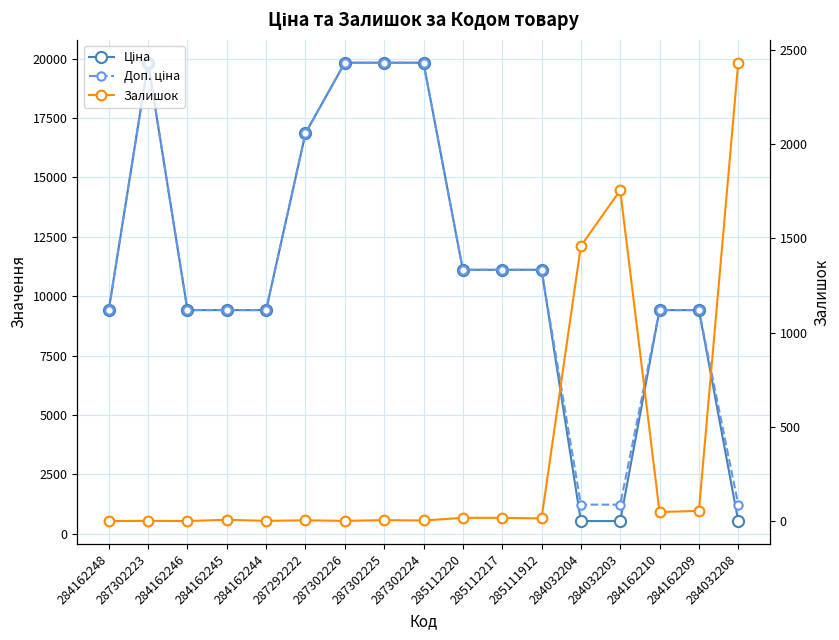

What are all the series names shown in the legend?

Ціна, Доп. ціна, Залишок